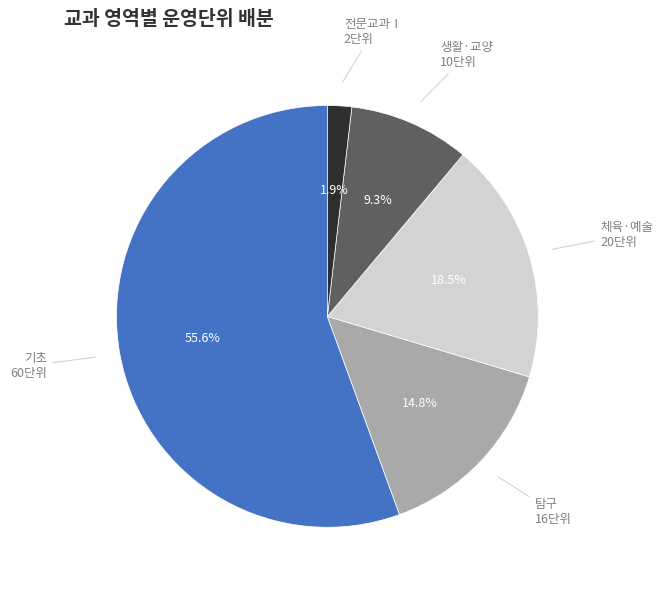

The 체육·예술 slice represents 9% of the pie. True or false?

False